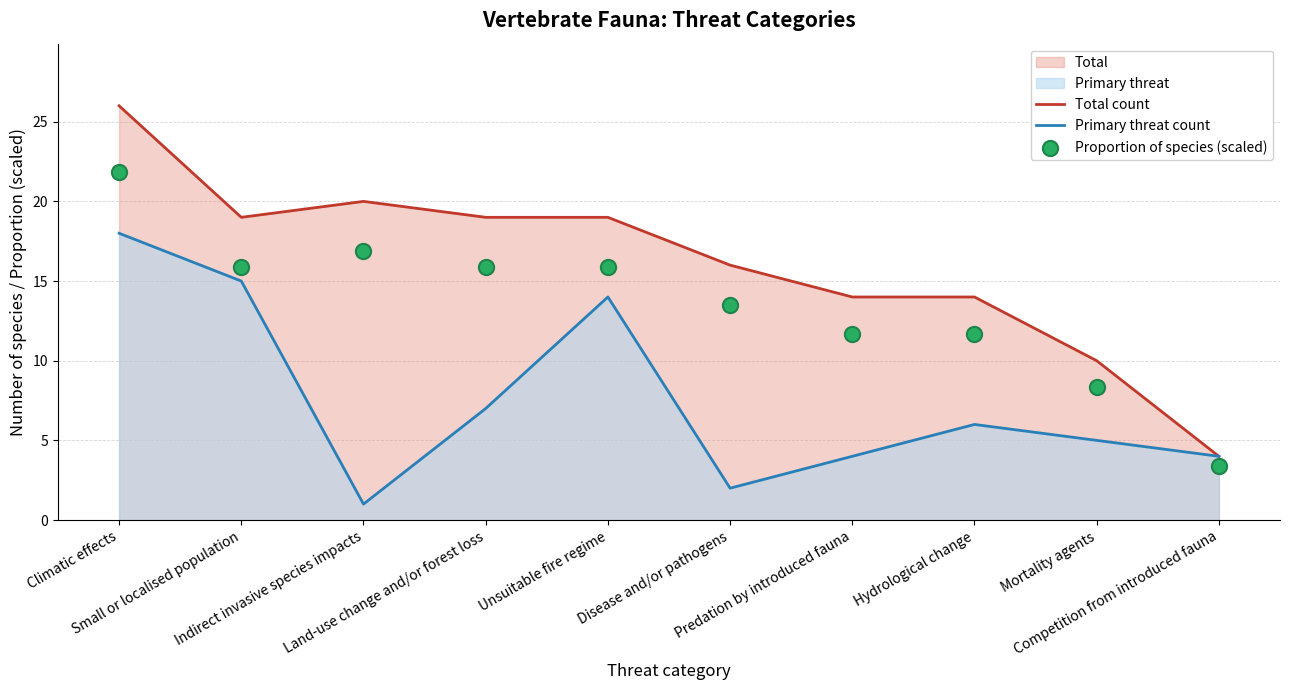

Which series has the largest Y range (max minus min)?

Total count